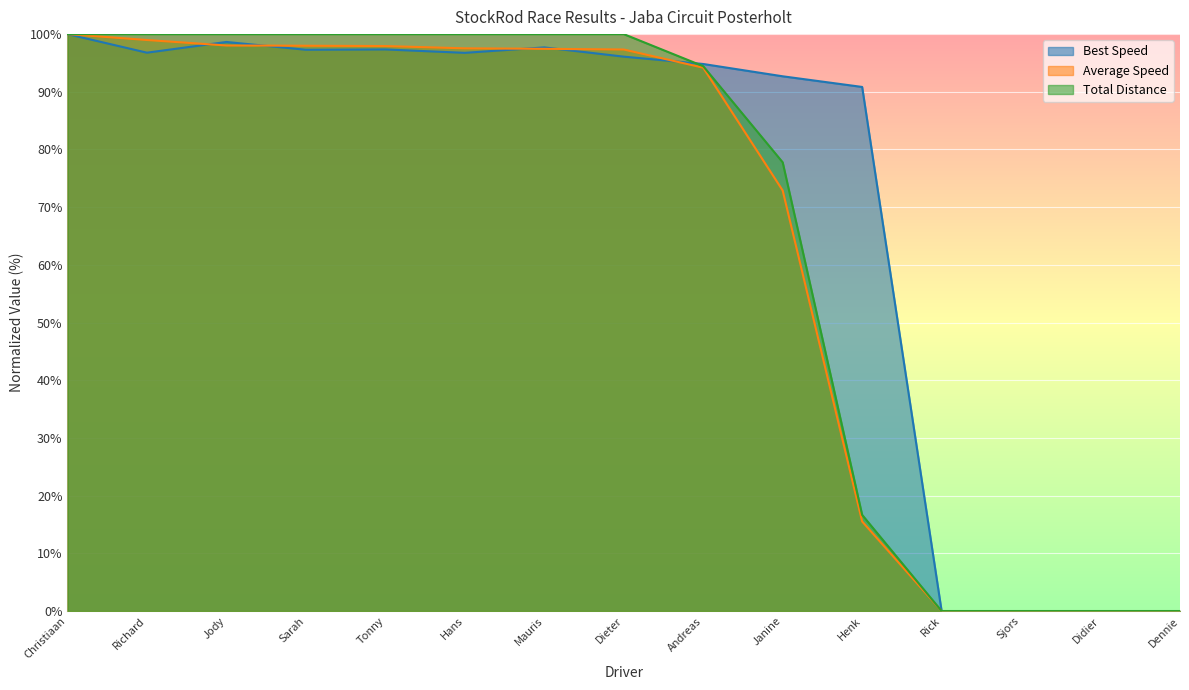

The value of Total Distance at Hans is 144.2. True or false?

False